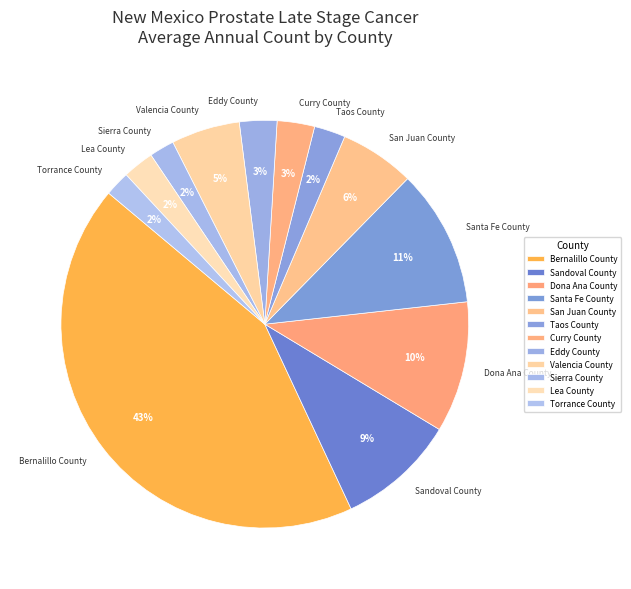

Which category has the biggest portion of the pie?

Bernalillo County